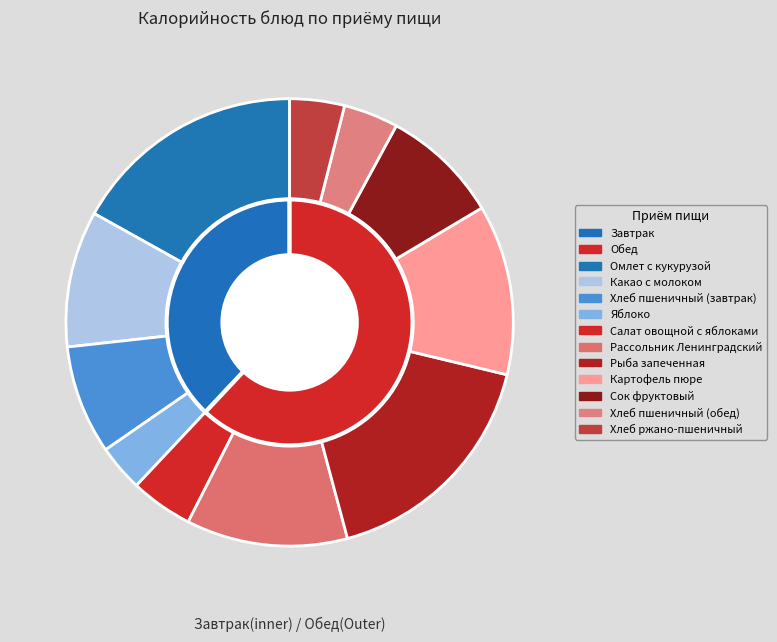

To the nearest percent, what is the average slice percentage?

9%